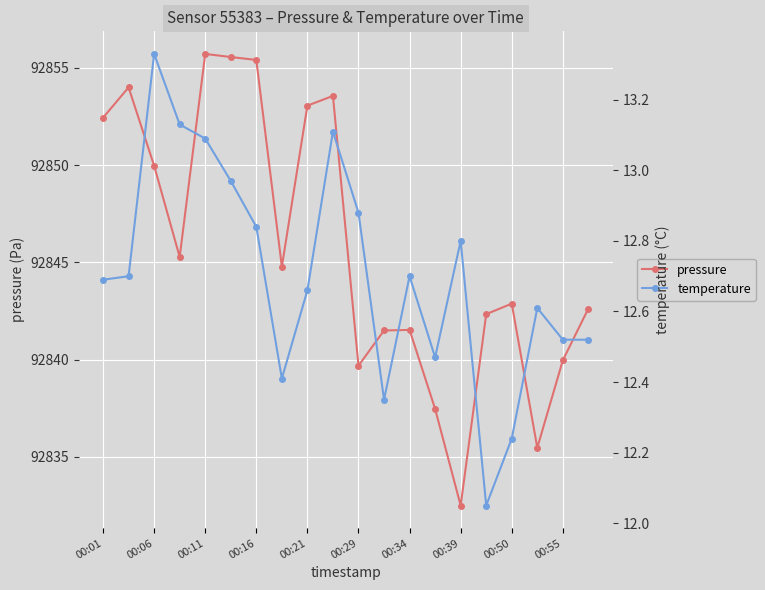

True or false: pressure has more than 2 interior local peaks.

True